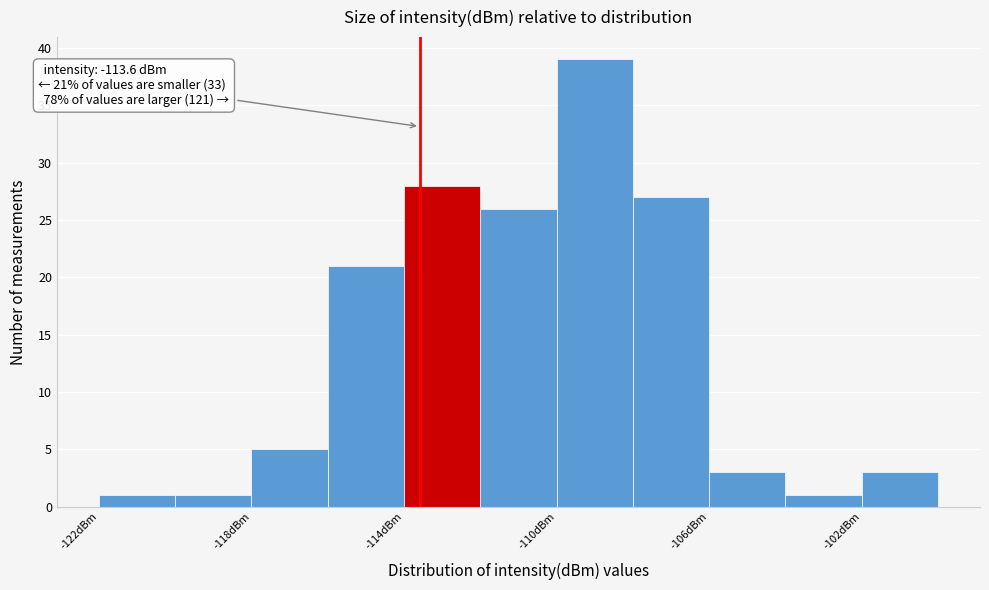

Over which range of the x-axis is the bar tallest?

-110 to -108